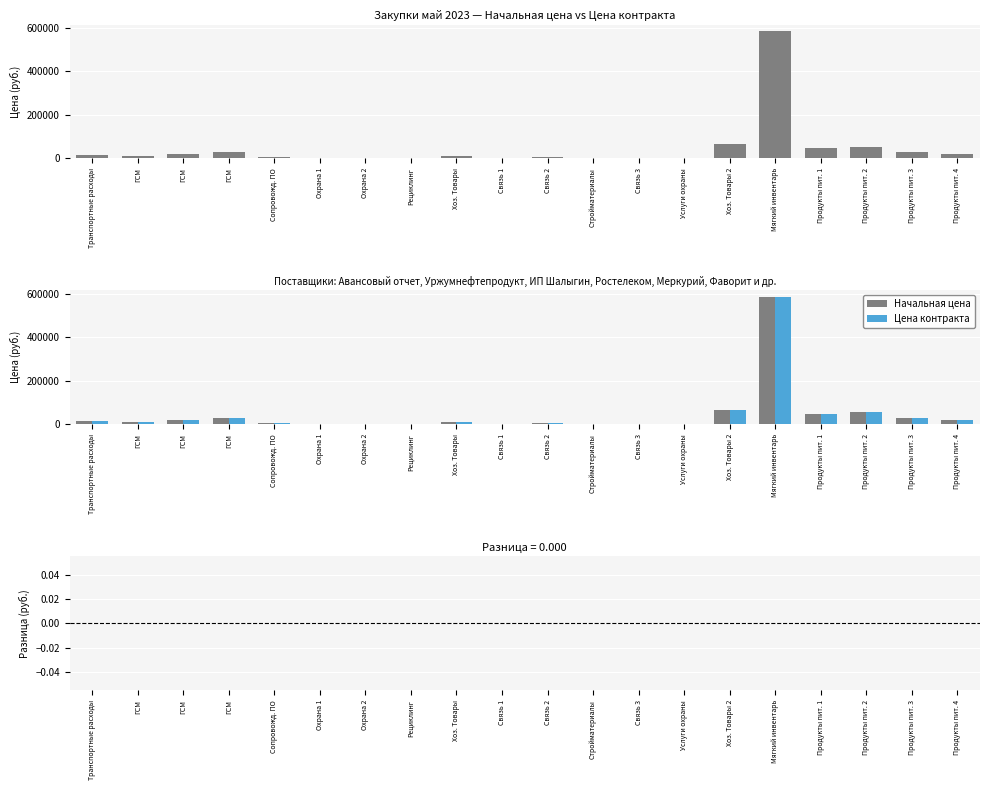

Between Хоз. Товары and ГСМ, which is larger?

ГСМ